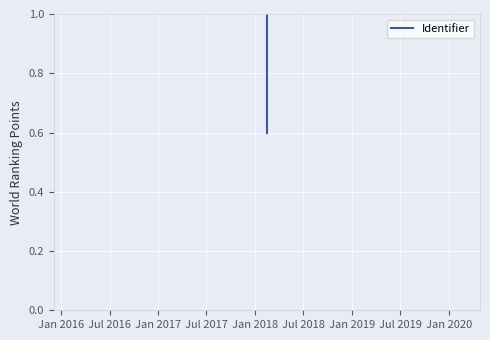

What is the greatest value displayed?

1.0